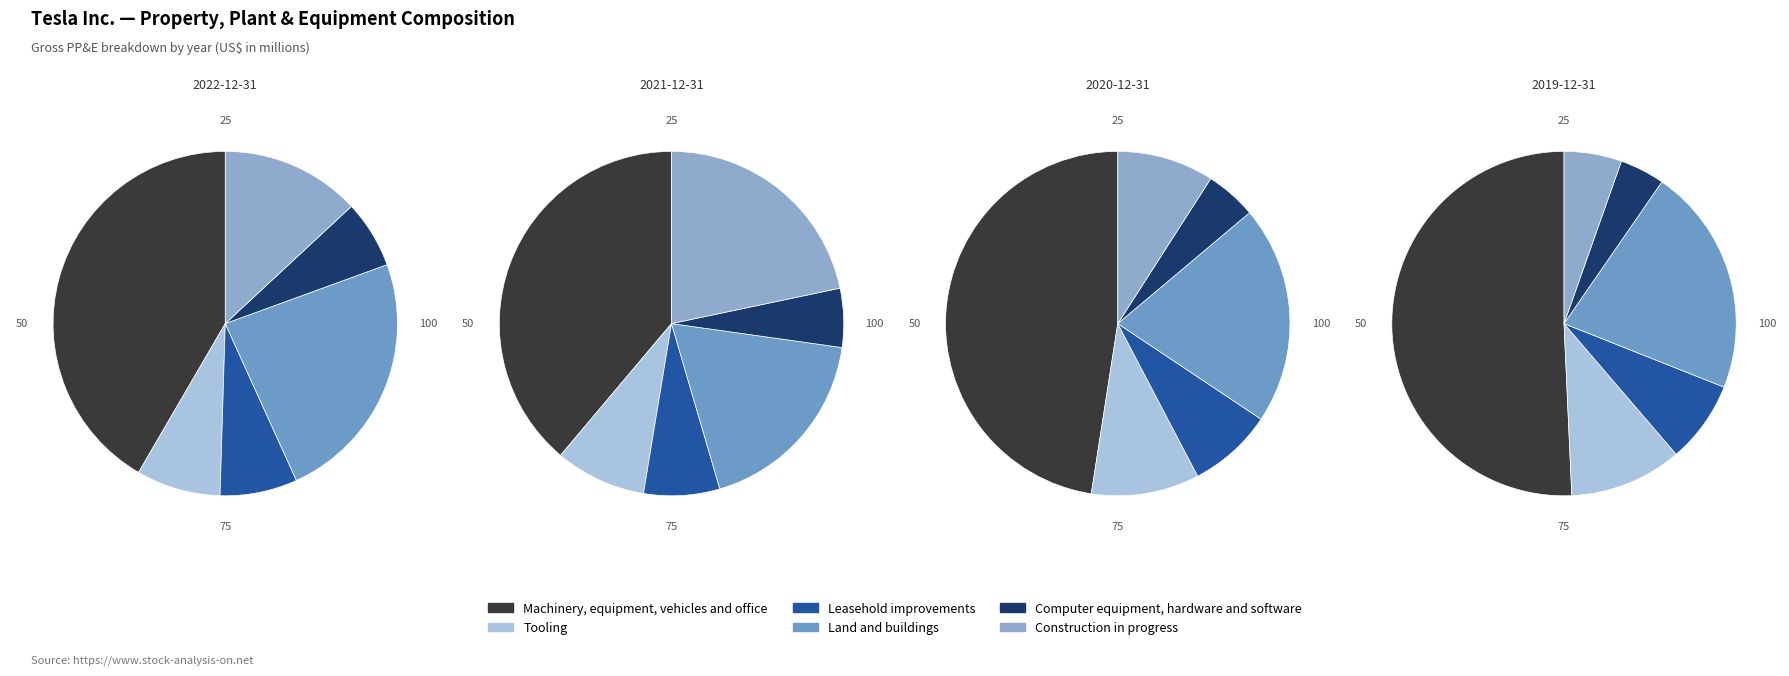

Which has a higher value, 2019-12-31 or 2022-12-31?

2022-12-31